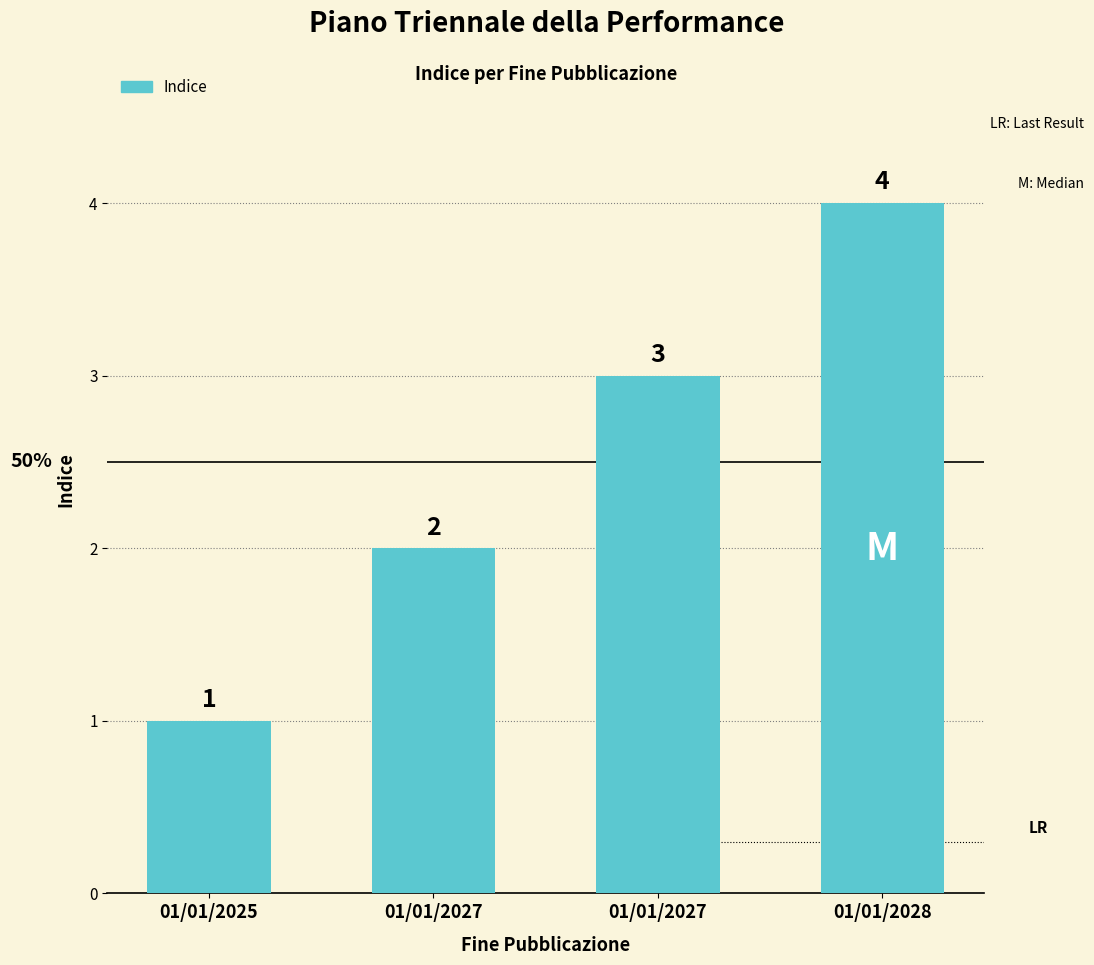

What is the difference between the values at 01/01/2027 and 01/01/2025?

1